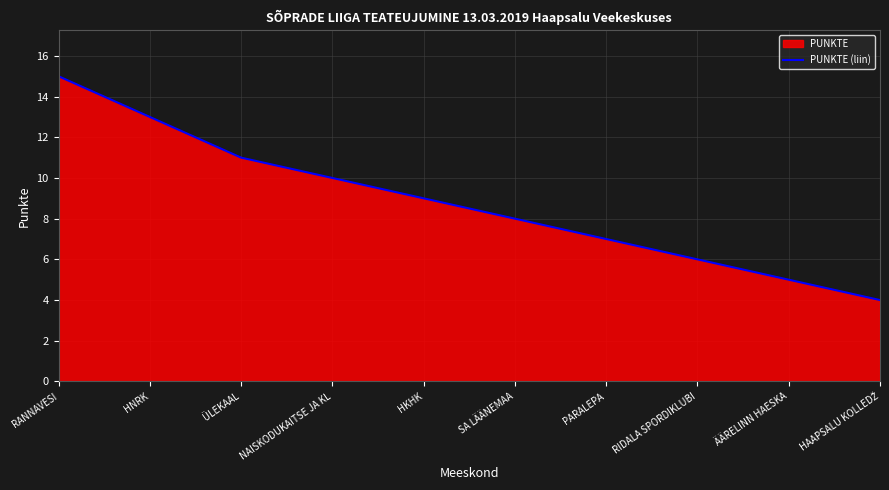

What is the minimum value shown in the chart?

4